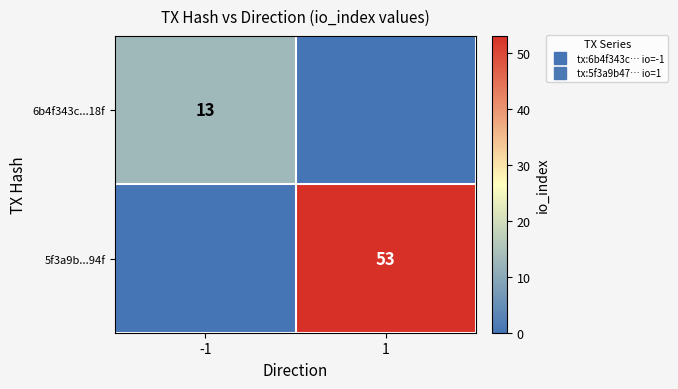

Count the number of data series in this chart.

2